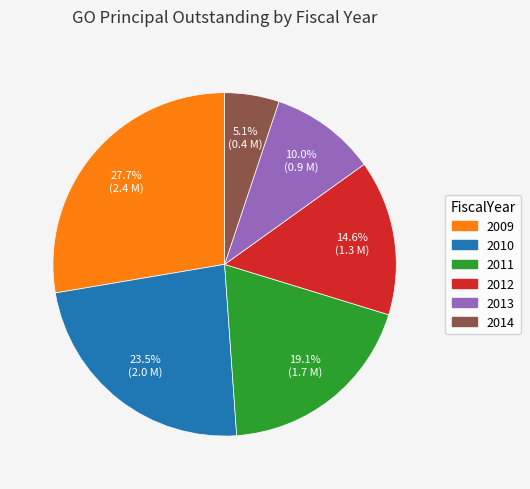

To the nearest percent, what is the difference between the 2011 and 2013 slice percentages?

9%